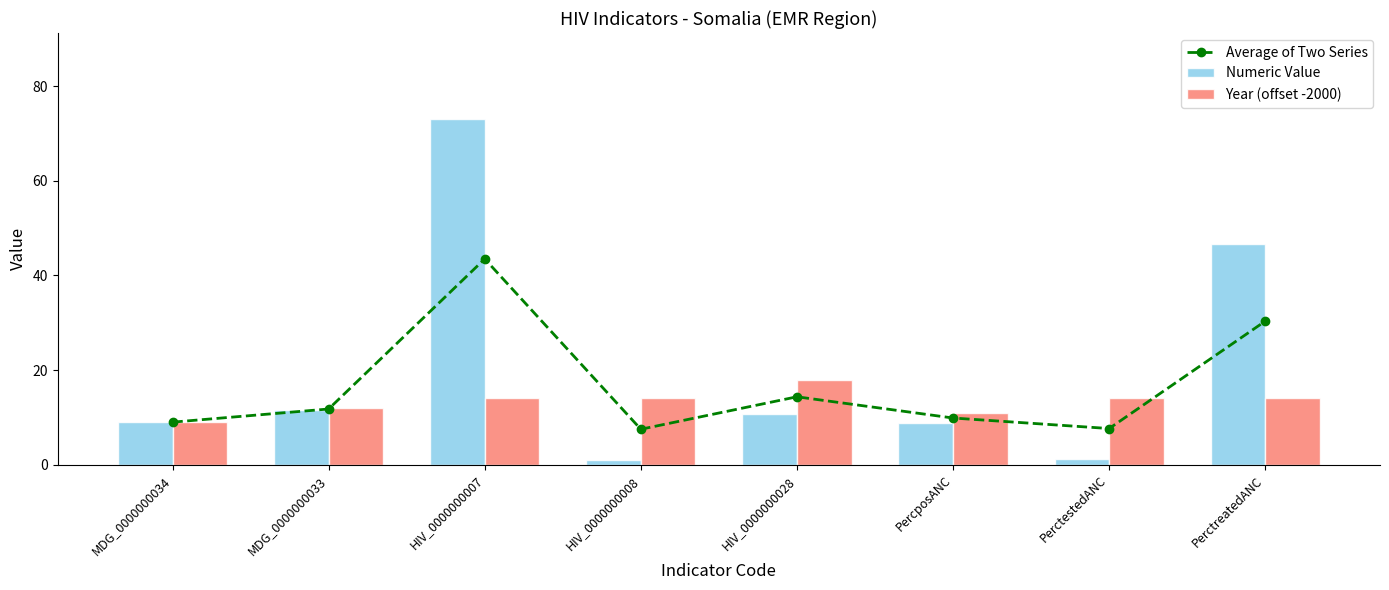

Reading right to left, transcribe all the data shown in this chart.

Average of Two Series: 30.4	7.7	9.9	14.4	7.5	43.5	11.8	9.0
Numeric Value: 46.7	1.3	8.8	10.7	1.0	73.0	11.6	9.0
Year (offset -2000): 14.0	14.0	11.0	18.0	14.0	14.0	12.0	9.0